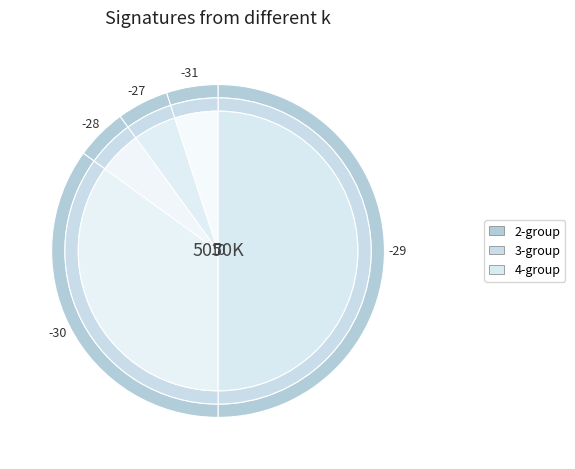

Is it true that 10 is 1% of the pie?

False